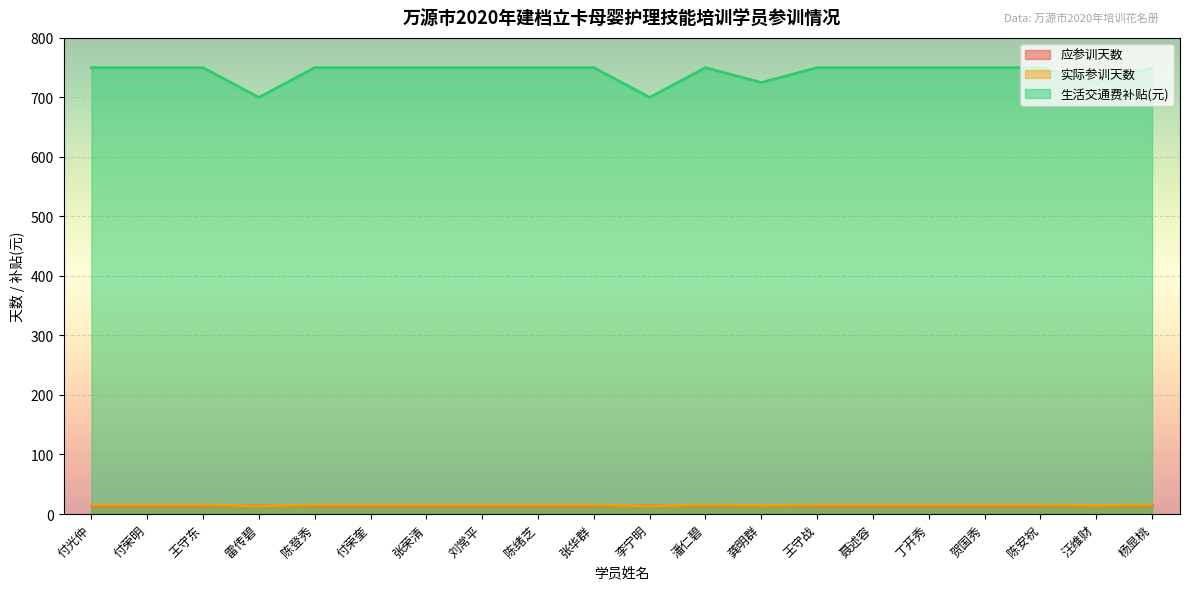

At which label is 实际参训天数 closest to 725?

龚明群